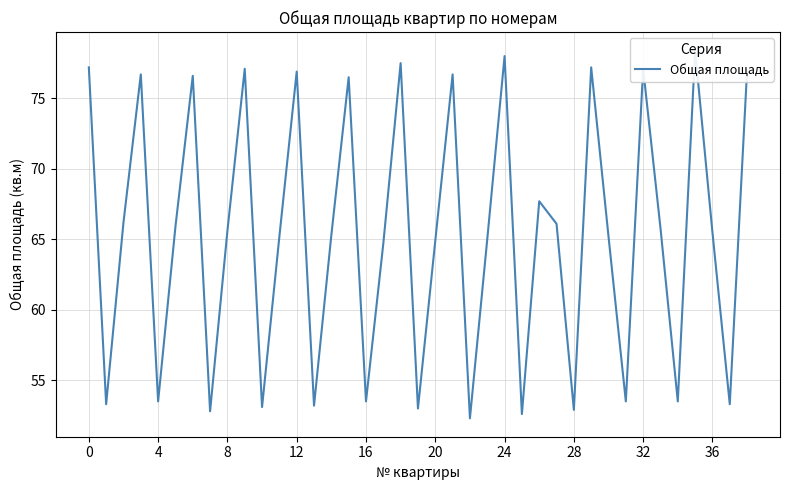

How many distinct data groups are displayed?

1